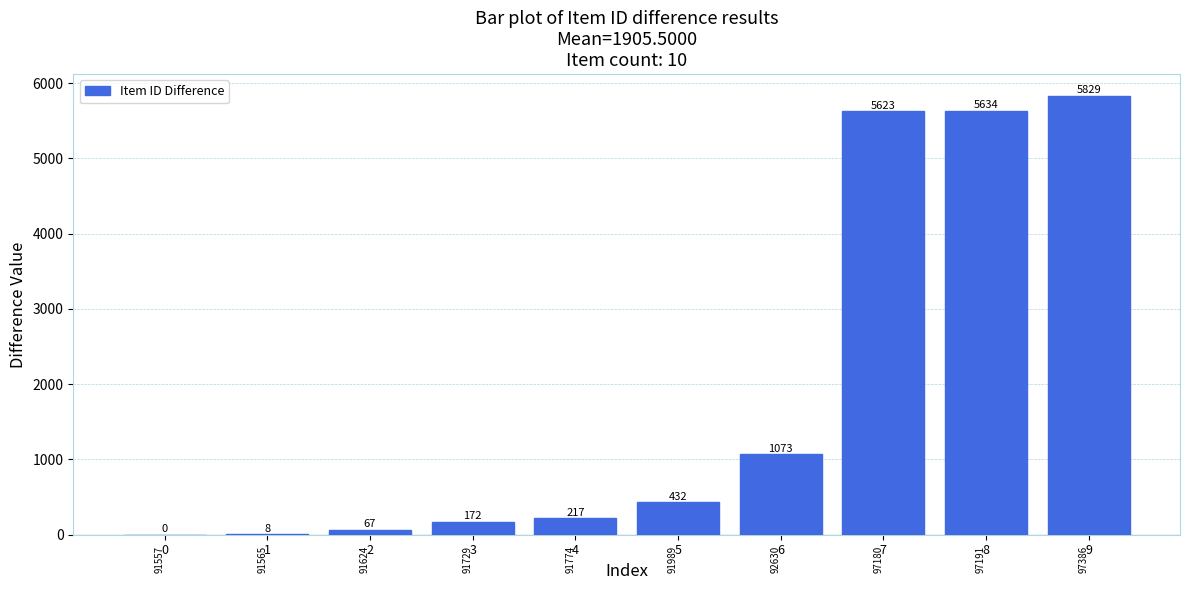

What is the sum of all values?

19055